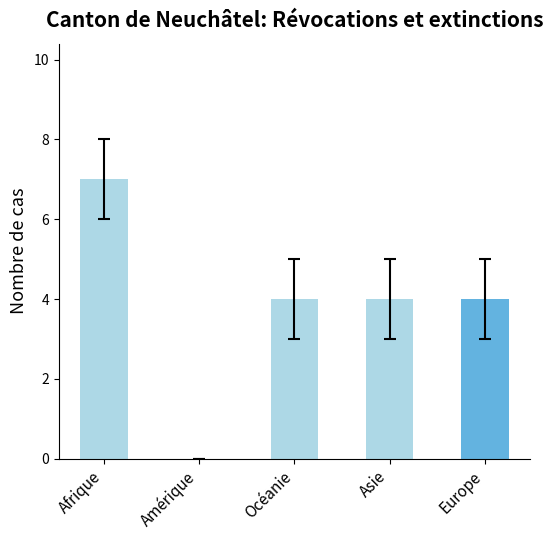

The chart shows a value of 4 at Océanie. True or false?

True